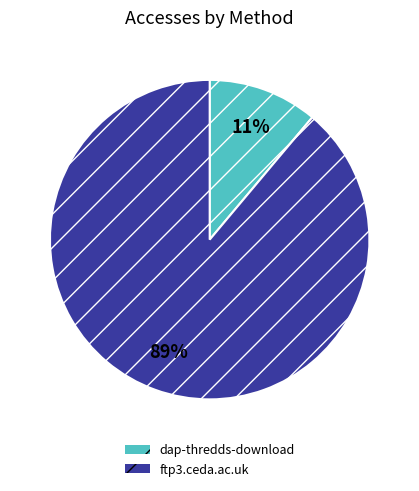

Which category has the smallest portion of the pie?

dap-thredds-download